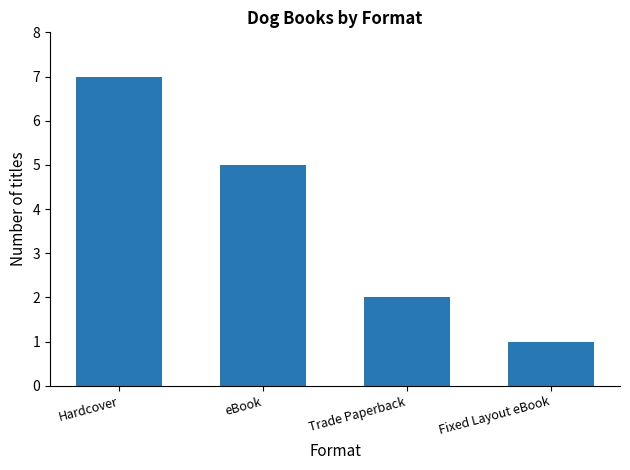

What is the smallest value displayed?

1